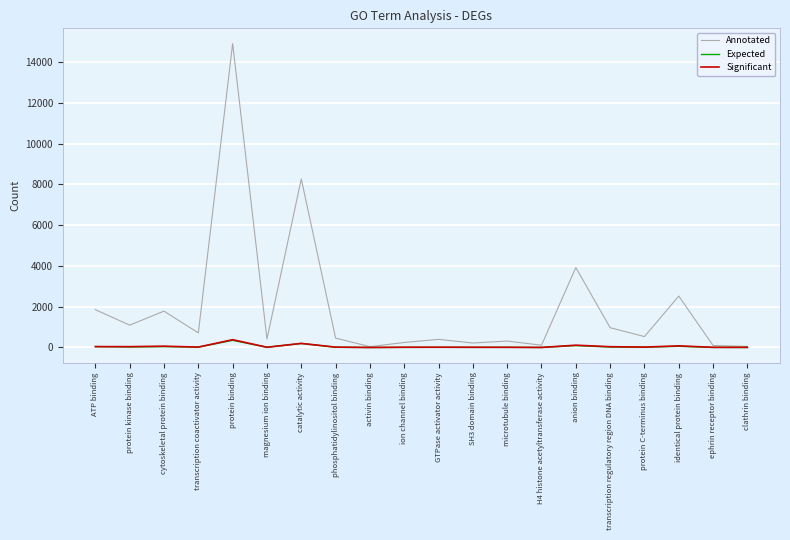

Reading left to right, list all the values displayed in this chart.

Annotated: 1852.0	1096.0	1782.0	715.0	14902.0	413.0	8263.0	460.0	40.0	245.0	398.0	219.0	315.0	111.0	3917.0	970.0	534.0	2519.0	98.0	51.0
Expected: 43.8	25.9	42.1	16.9	352.3	9.8	195.3	10.9	0.9	5.8	9.4	5.2	7.5	2.6	92.6	22.9	12.6	59.5	2.3	1.2
Significant: 42.0	41.0	64.0	19.0	382.0	12.0	200.0	17.0	1.0	12.0	13.0	11.0	9.0	2.0	112.0	38.0	19.0	79.0	8.0	7.0